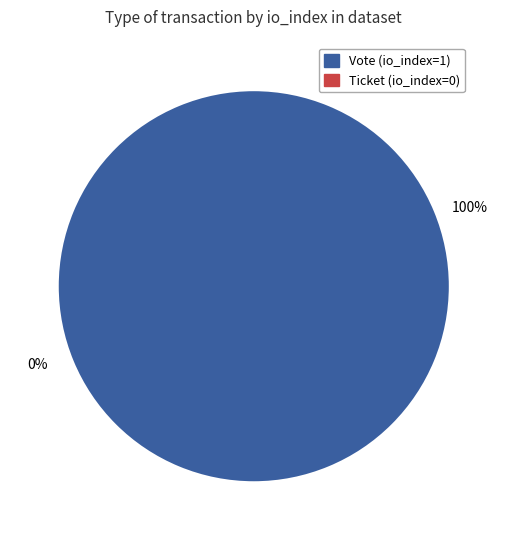

Is it true that Ticket (io_index=0) is 1% of the pie?

False